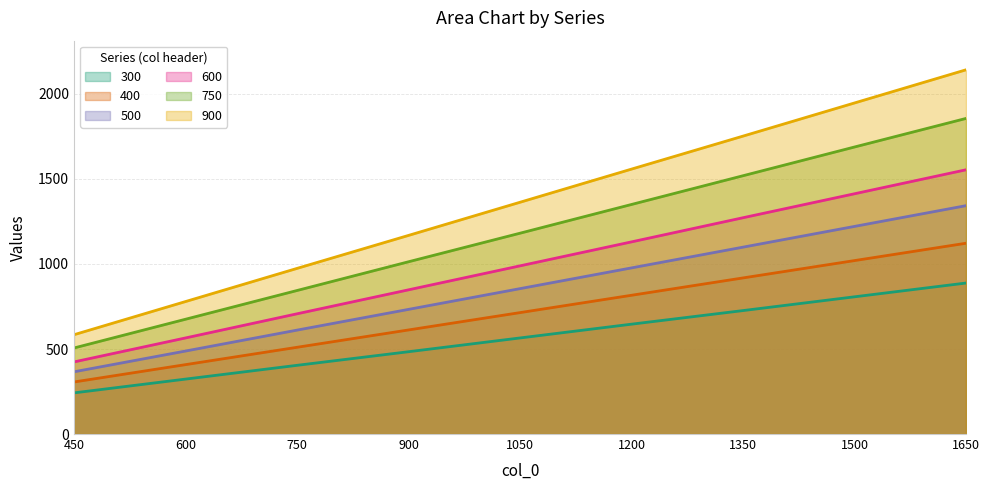

How many data points does each series have?

9